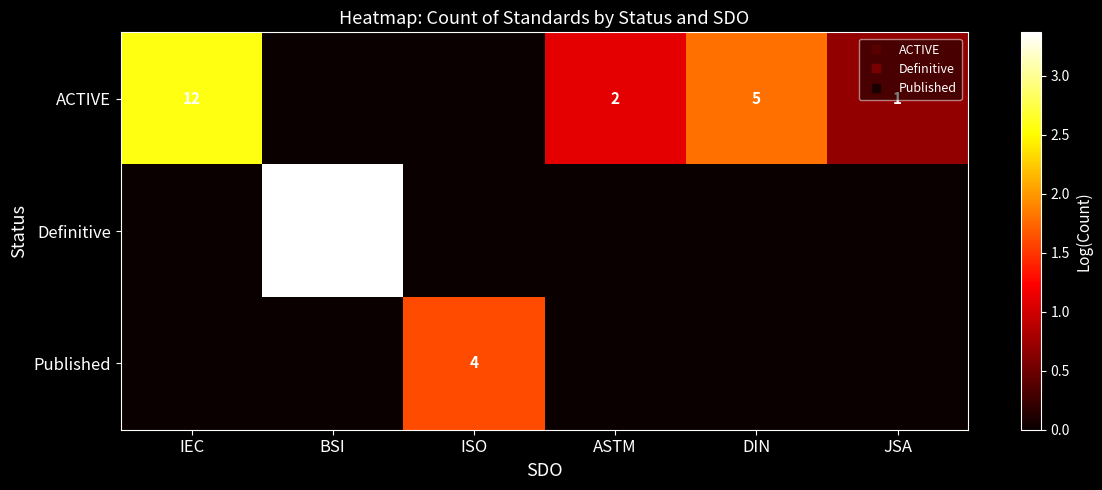

The value of Definitive at DIN is 0.0. True or false?

True